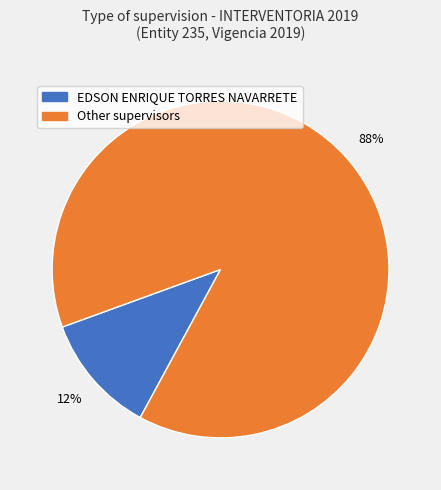

To the nearest percent, what is the average slice percentage?

50%